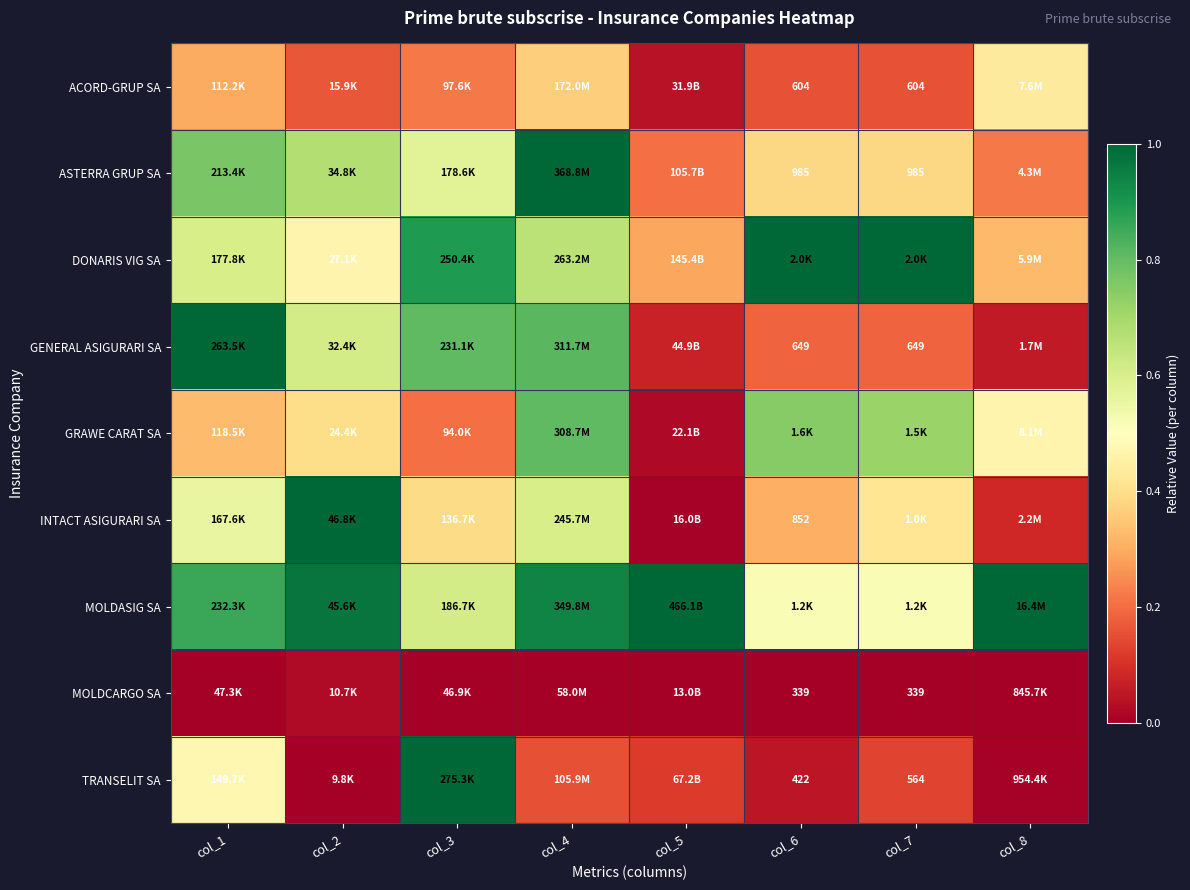

Rank the categories by TRANSELIT SA value from lowest to highest.

col_2, col_8, col_6, col_5, col_7, col_4, col_1, col_3